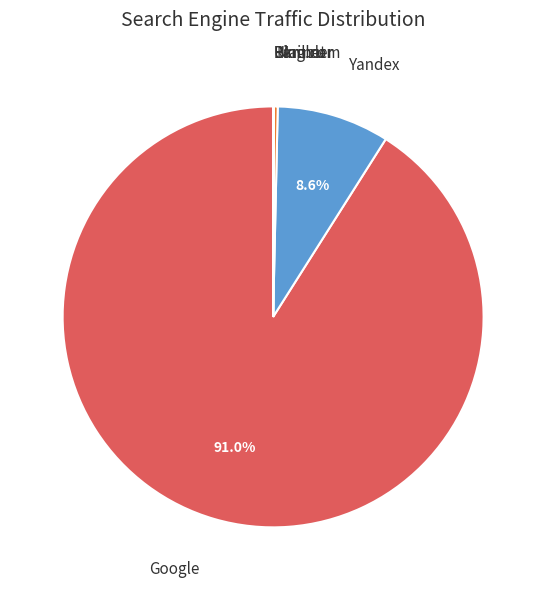

Which category accounts for the majority?

Google